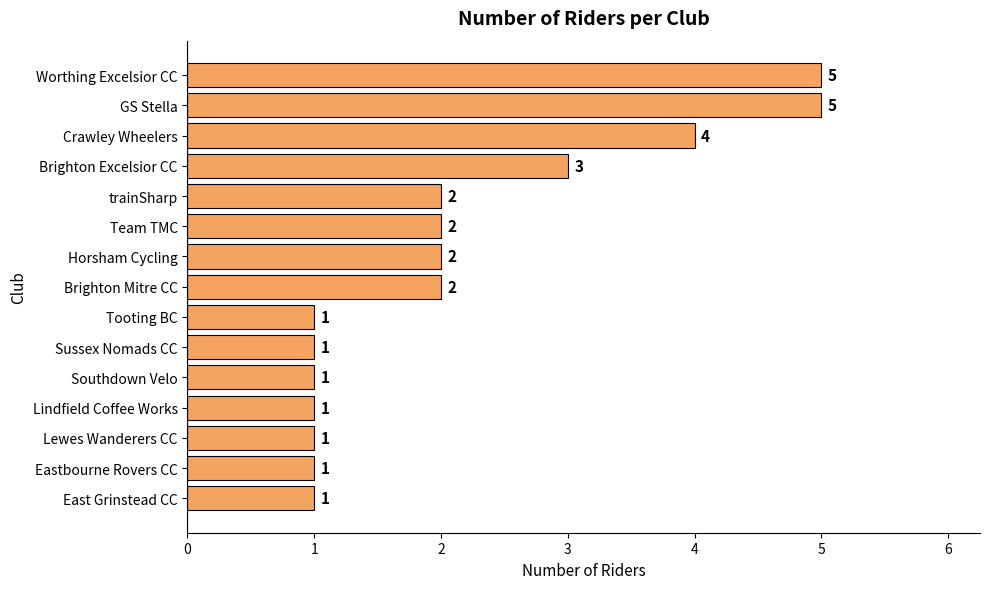

Are the bars horizontal?

Yes